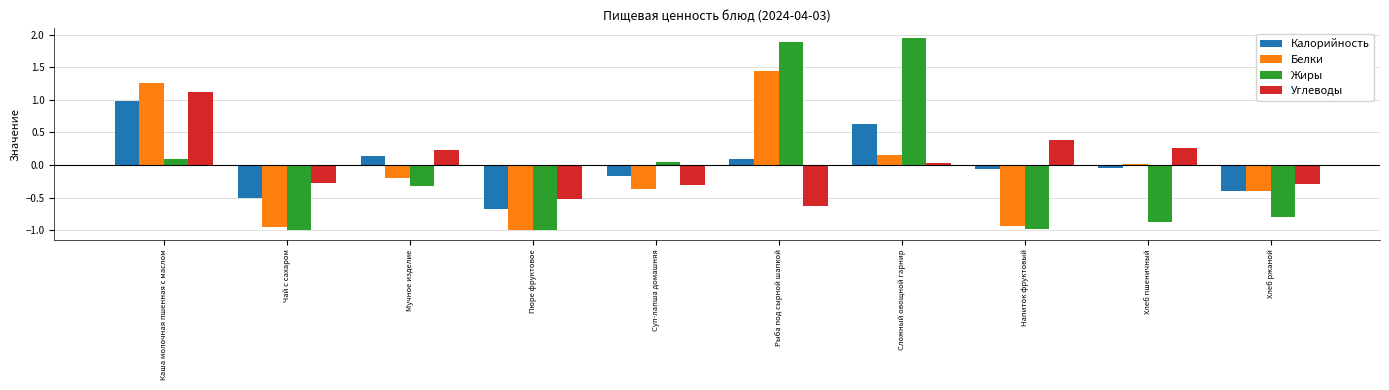

The value of Жиры at Хлеб ржаной is -0.8. True or false?

True